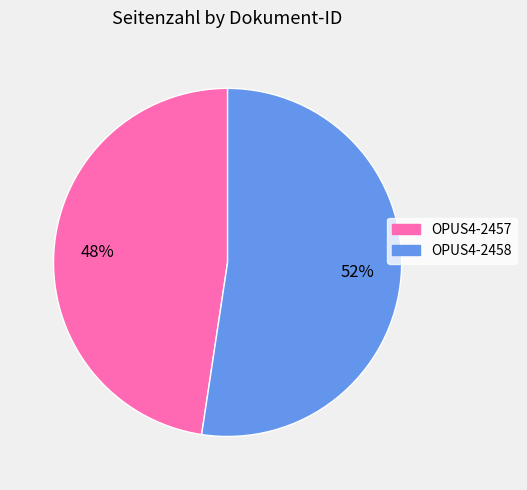

What is the majority slice?

OPUS4-2458